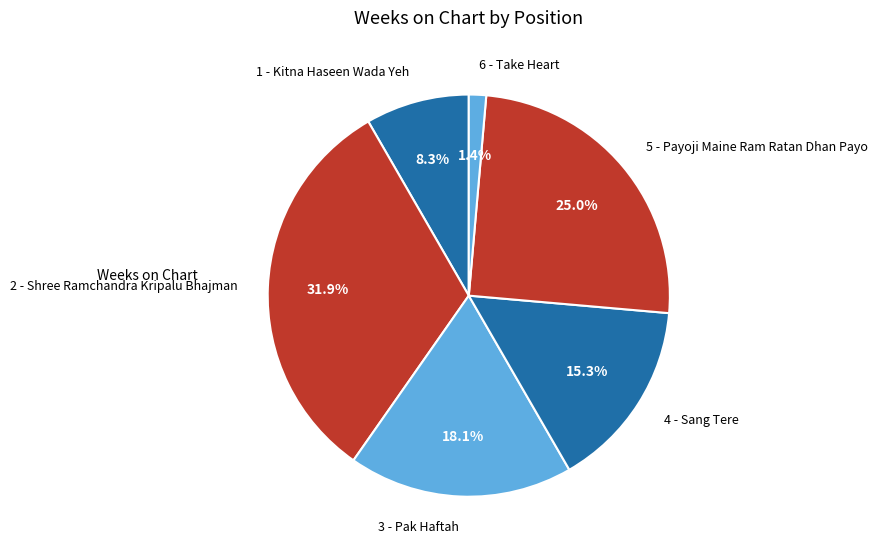

The 4 - Sang Tere slice represents 30% of the pie. True or false?

False